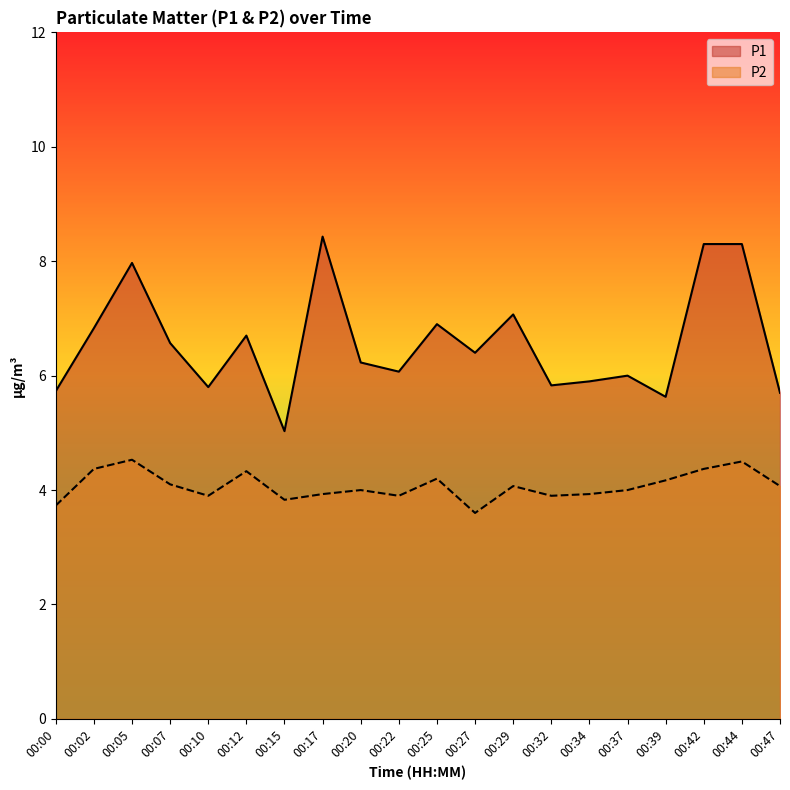

At which category does the chart reach its peak across all series?

00:17